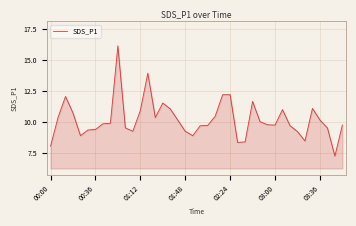

What is the greatest value displayed?

16.1